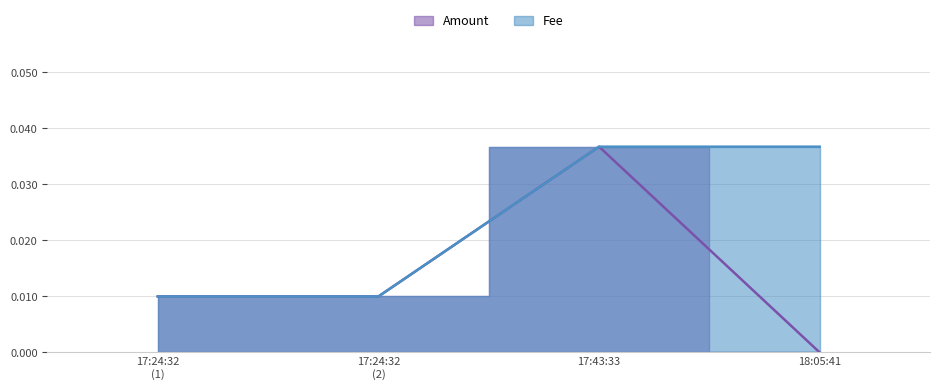

List the series in order of their peak value, highest first.

Amount, Fee